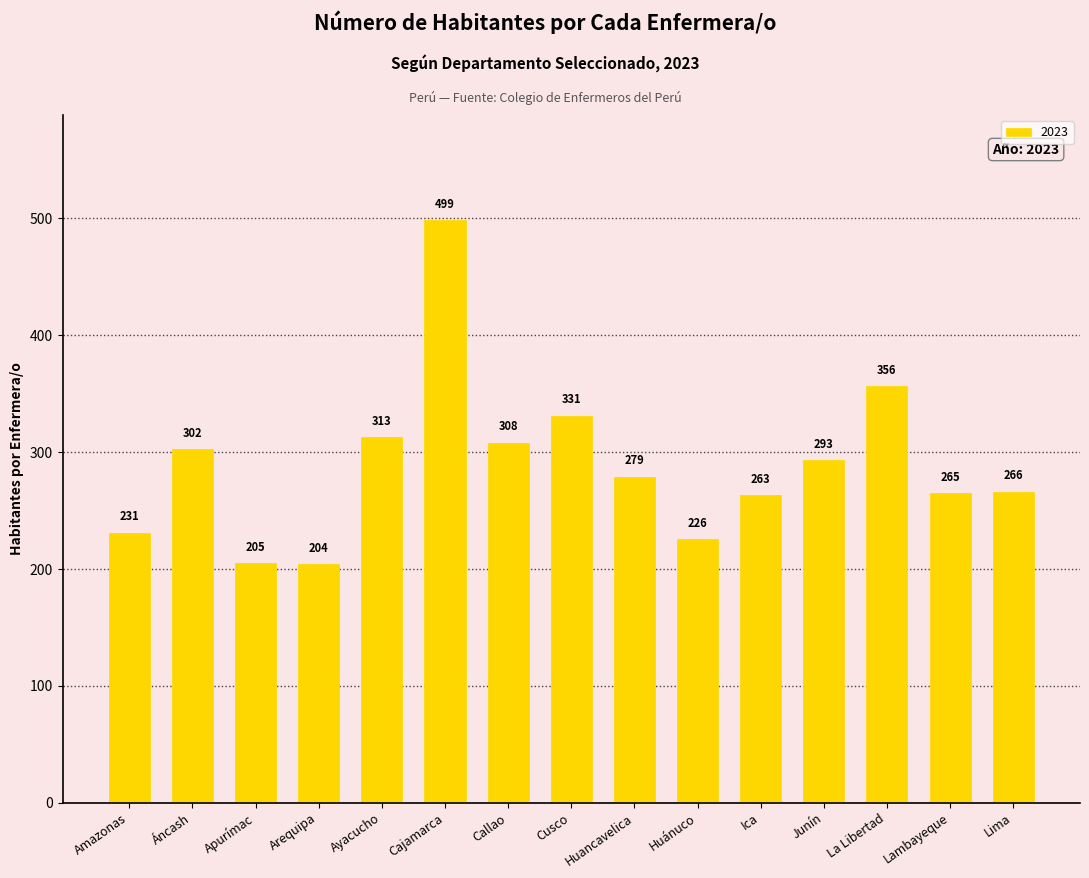

Is it true that the value at Junín is 293.4?

True